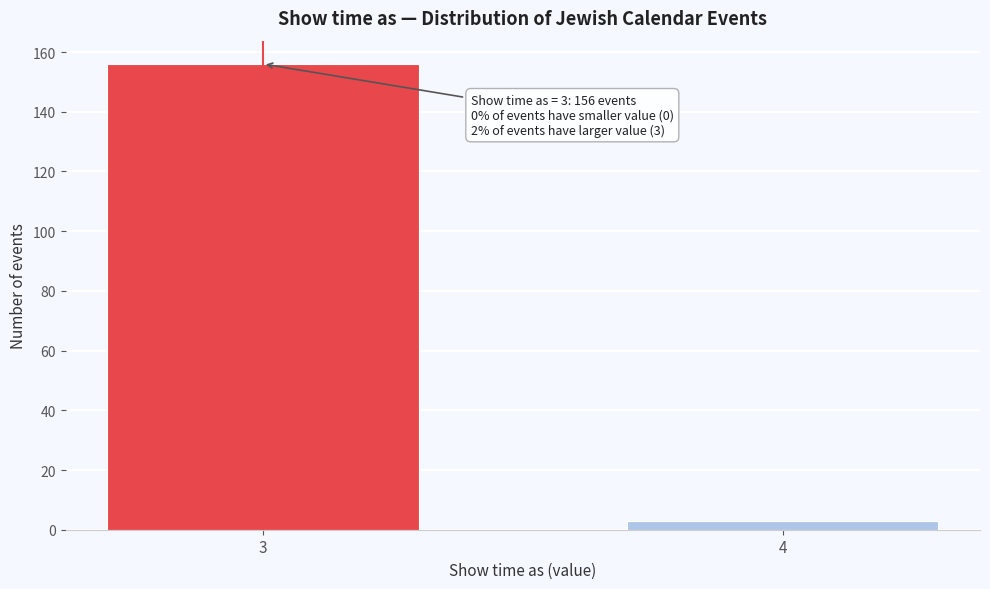

Reading left to right, what are all the values shown in this chart?

156	3